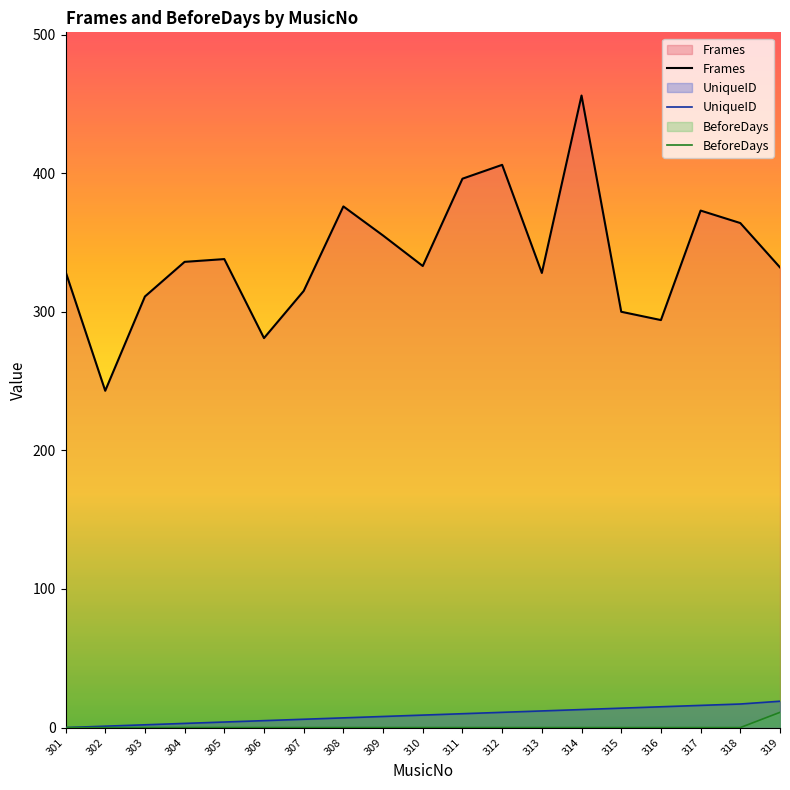

What is the average value of the UniqueID series?

9